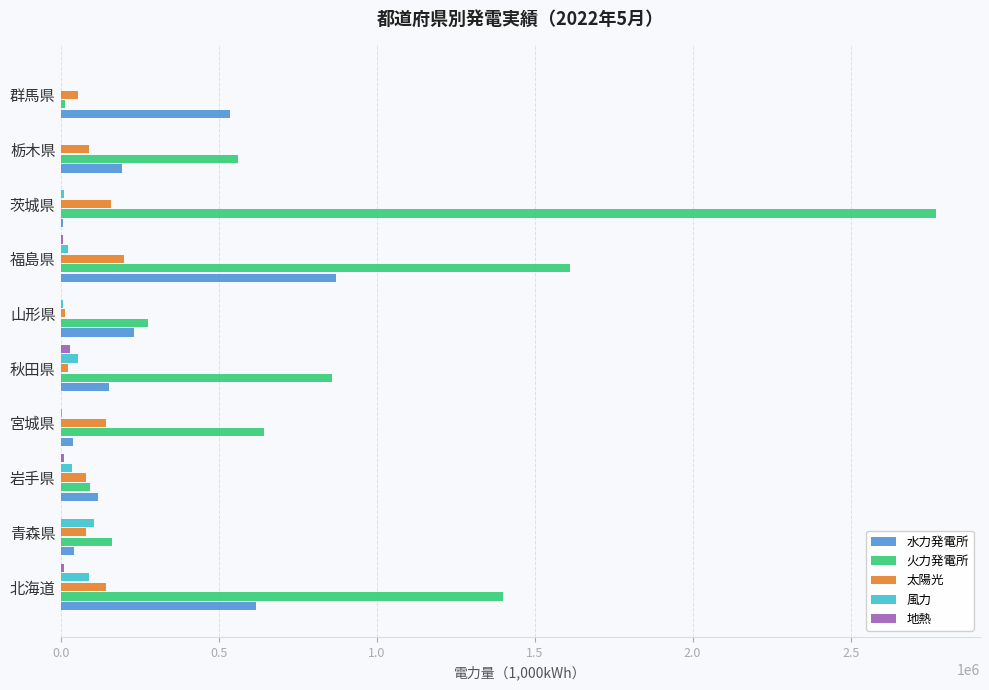

Is it true that 地熱 equals 0.0 at 群馬県?

True